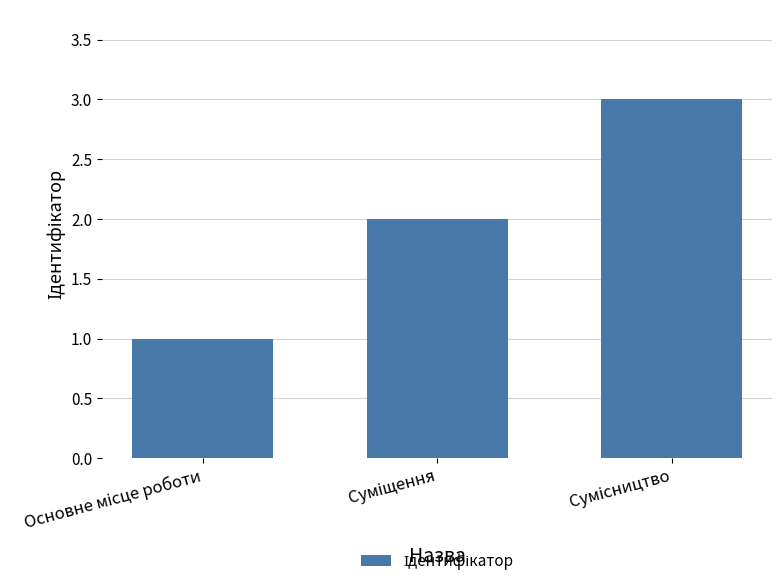

What is the maximum value shown in the chart?

3